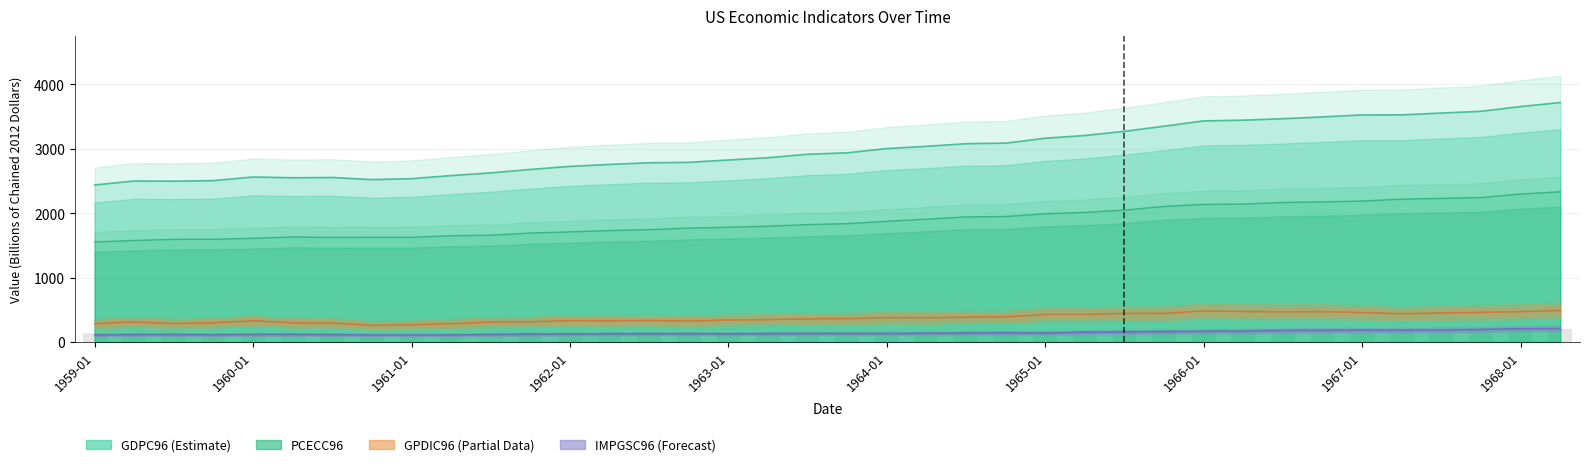

The IMPGSC96 series shows 40.1 at 11. True or false?

False